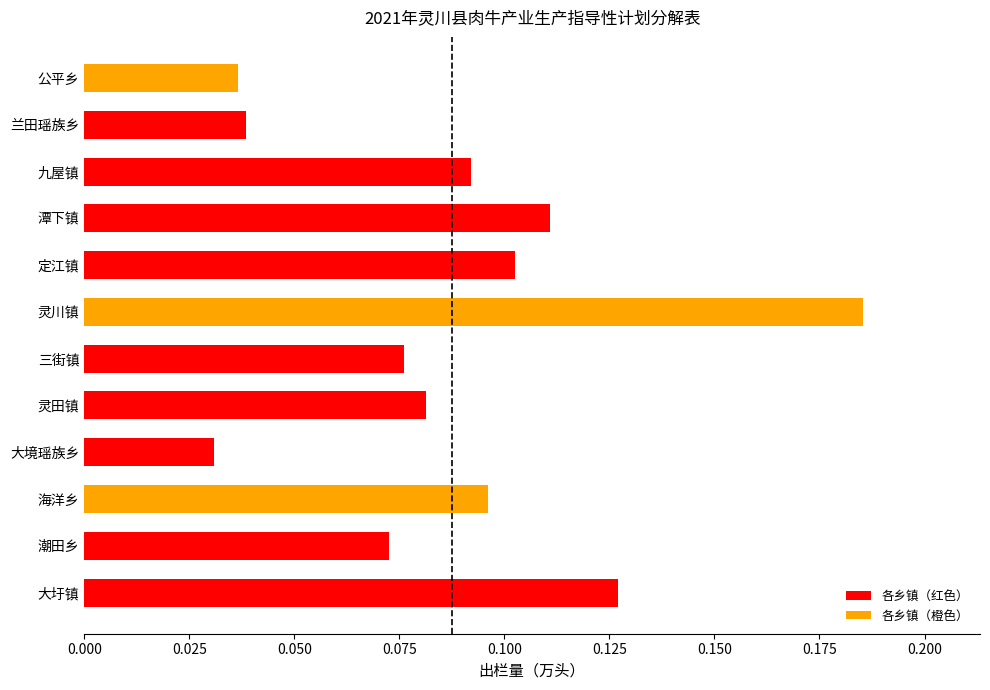

Rank the categories by value from lowest to highest.

大境瑶族乡, 公平乡, 兰田瑶族乡, 潮田乡, 三街镇, 灵田镇, 九屋镇, 海洋乡, 定江镇, 潭下镇, 大圩镇, 灵川镇